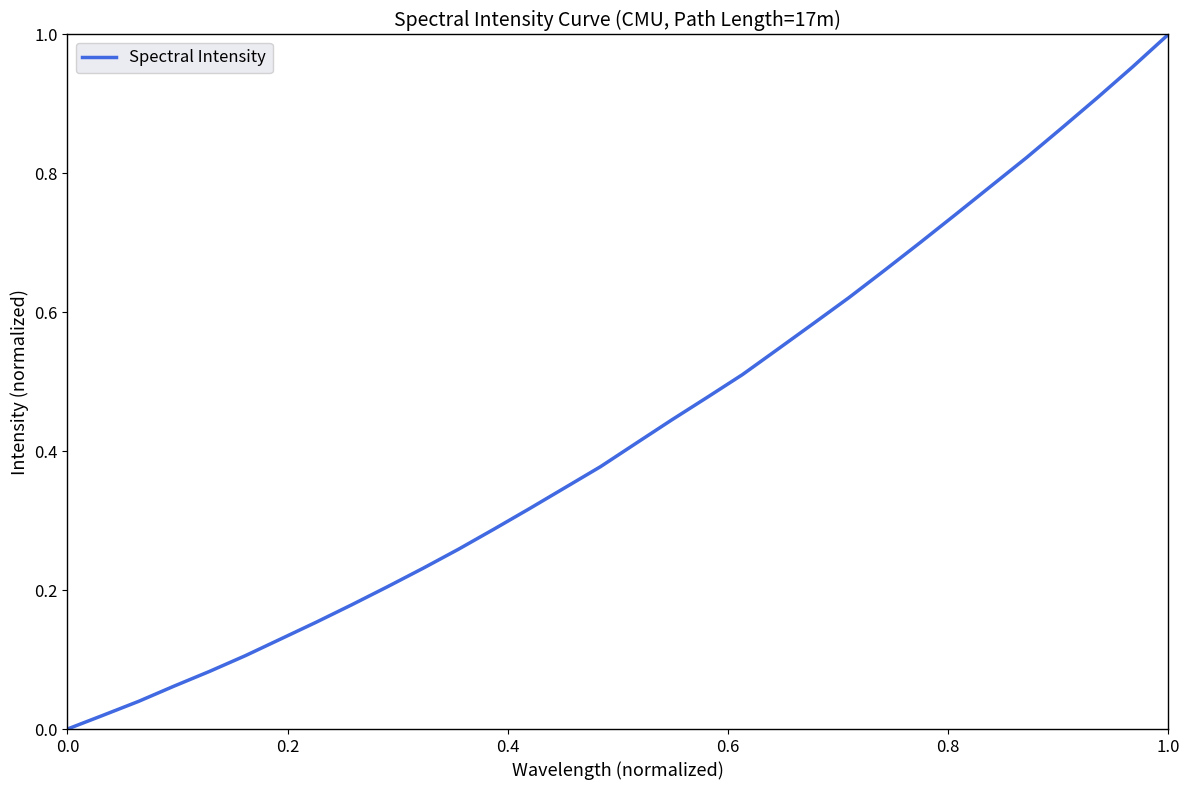

How many lines are shown in the chart?

1